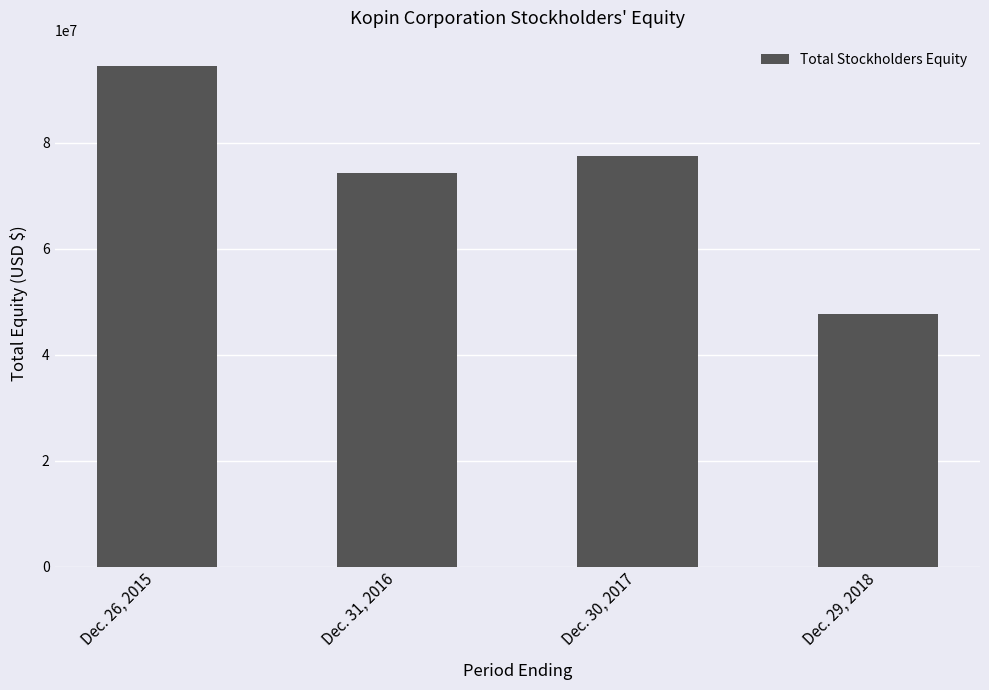

Reading left to right, transcribe all the data shown in this chart.

94484780	74219643	77379847	47712821